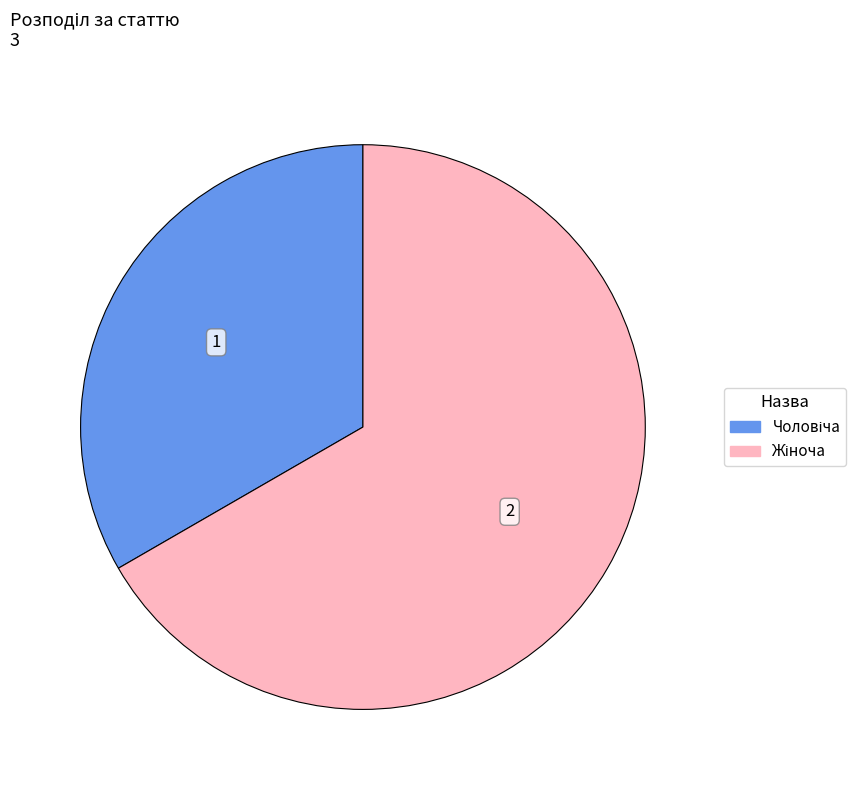

Is there a majority slice in this chart?

Yes